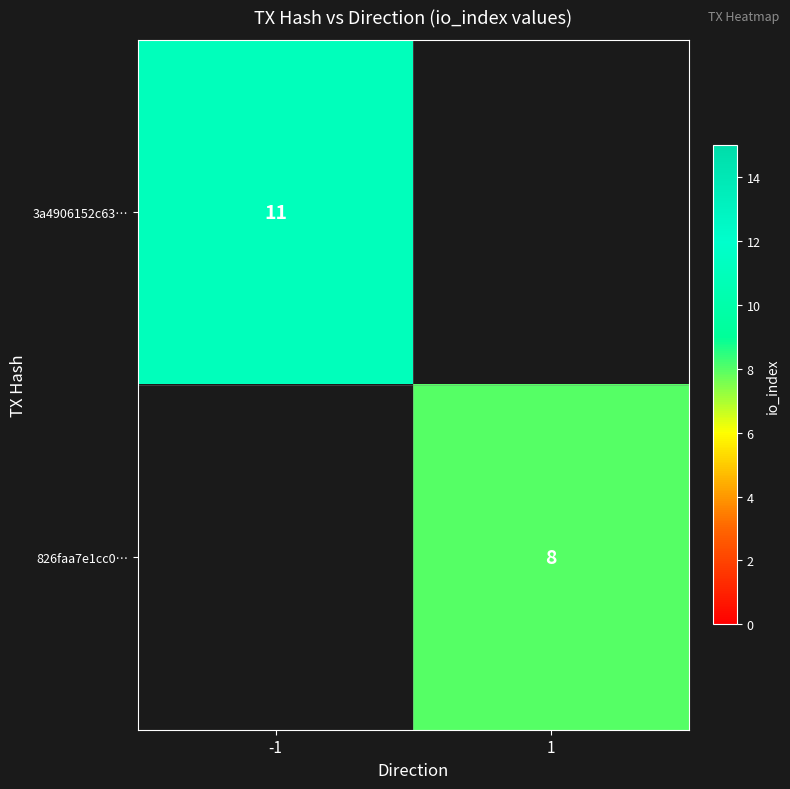

Is the value of 826faa7e1cc0… at 1 greater than the value of 3a4906152c63… at -1?

No